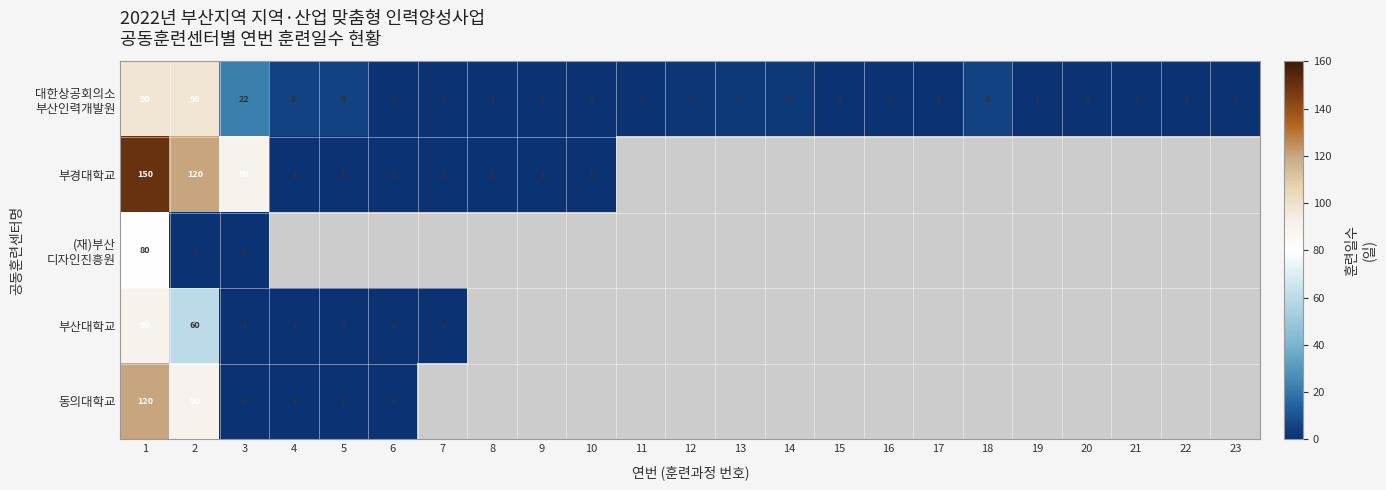

Which category has the lowest value across all series?

6